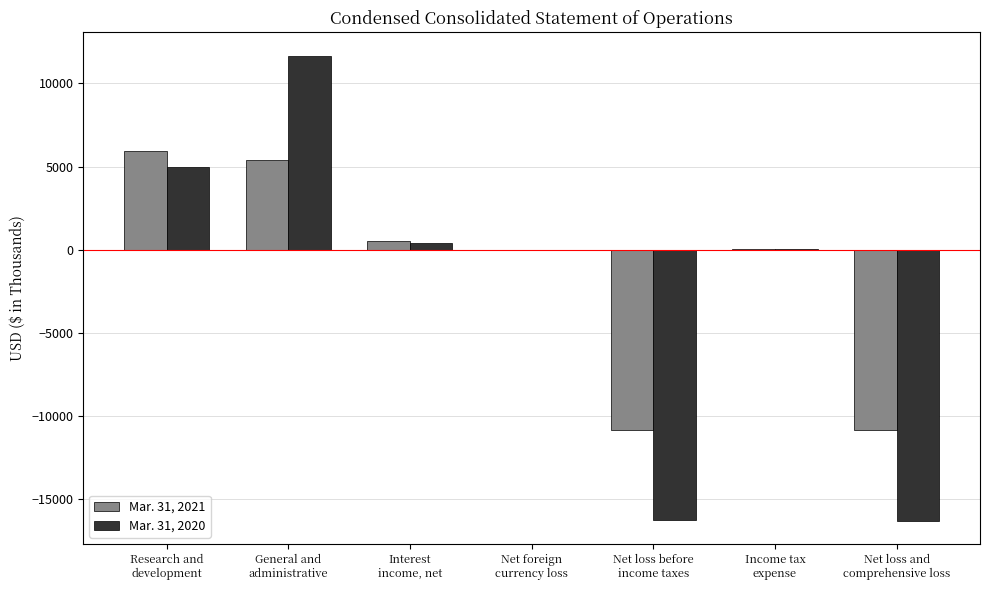

What are all the series names shown in the legend?

Mar. 31, 2021, Mar. 31, 2020